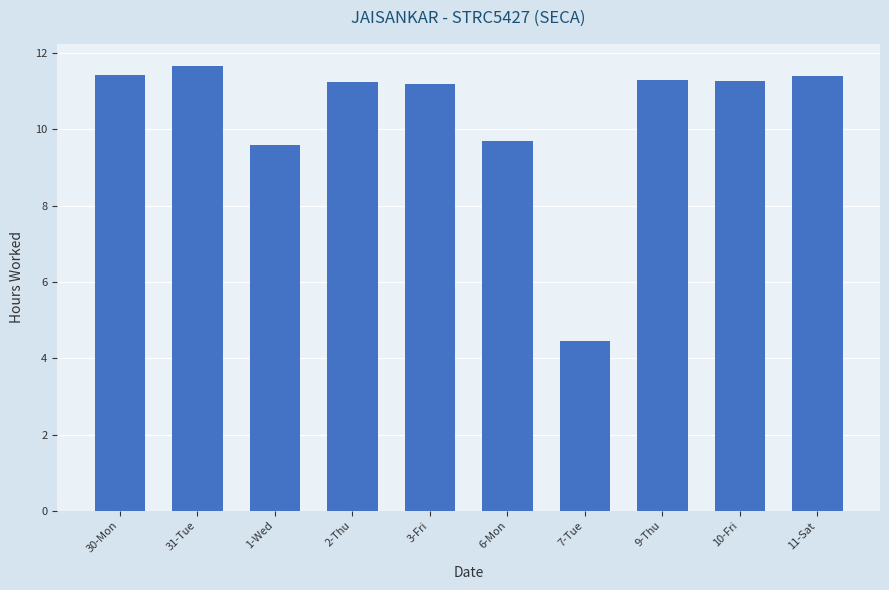

At which category does the chart reach its peak across all series?

31-Tue